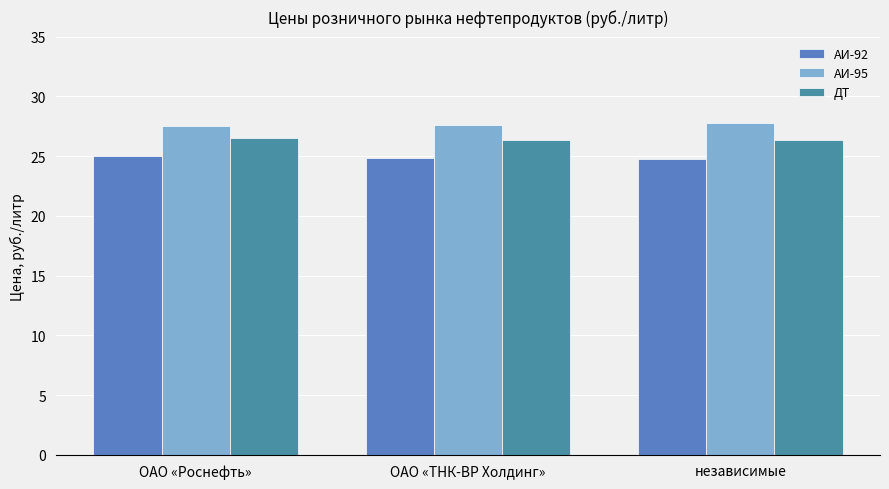

What is the lowest value of the ДТ series?

26.4